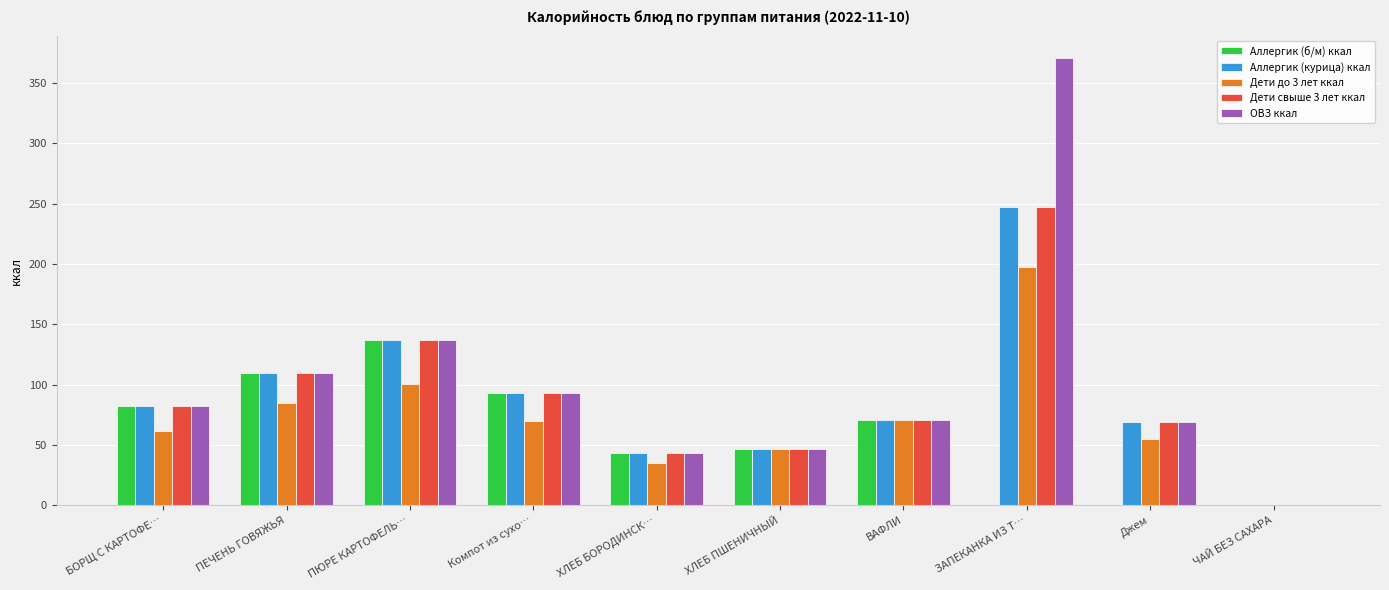

What is the average value of the Дети до 3 лет ккал series?

72.3